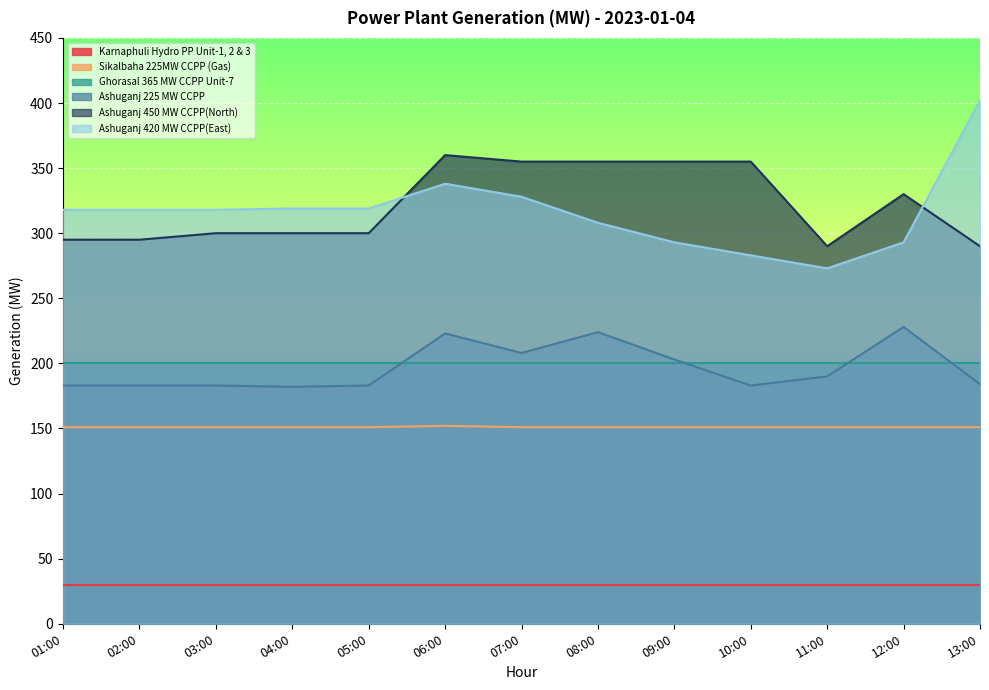

What is the highest value of the Ashuganj 225 MW CCPP series?

228